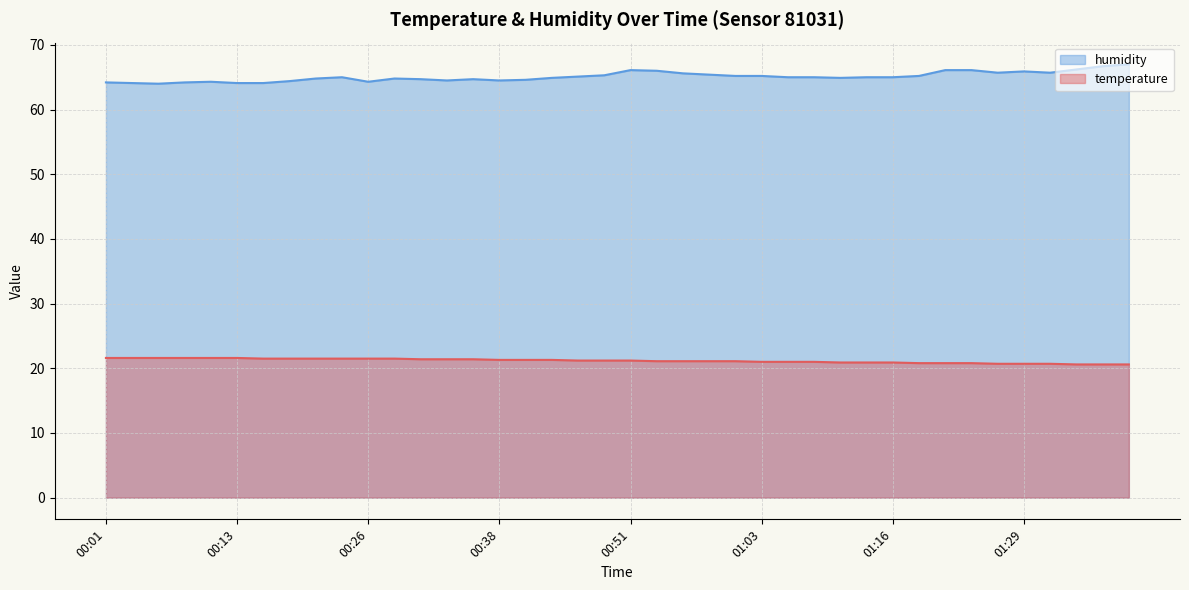

Reading left to right, list all the values displayed in this chart.

temperature: 21.6	21.6	21.6	21.6	21.6	21.6	21.5	21.5	21.5	21.5	21.5	21.5	21.4	21.4	21.4	21.3	21.3	21.3	21.2	21.2	21.2	21.1	21.1	21.1	21.1	21.0	21.0	21.0	20.9	20.9	20.9	20.8	20.8	20.8	20.7	20.7	20.7	20.6	20.6	20.6
humidity: 64.2	64.1	64.0	64.2	64.3	64.1	64.1	64.4	64.8	65.0	64.3	64.8	64.7	64.5	64.7	64.5	64.6	64.9	65.1	65.3	66.1	66.0	65.6	65.4	65.2	65.2	65.0	65.0	64.9	65.0	65.0	65.2	66.1	66.1	65.7	65.9	65.7	66.2	66.7	67.0